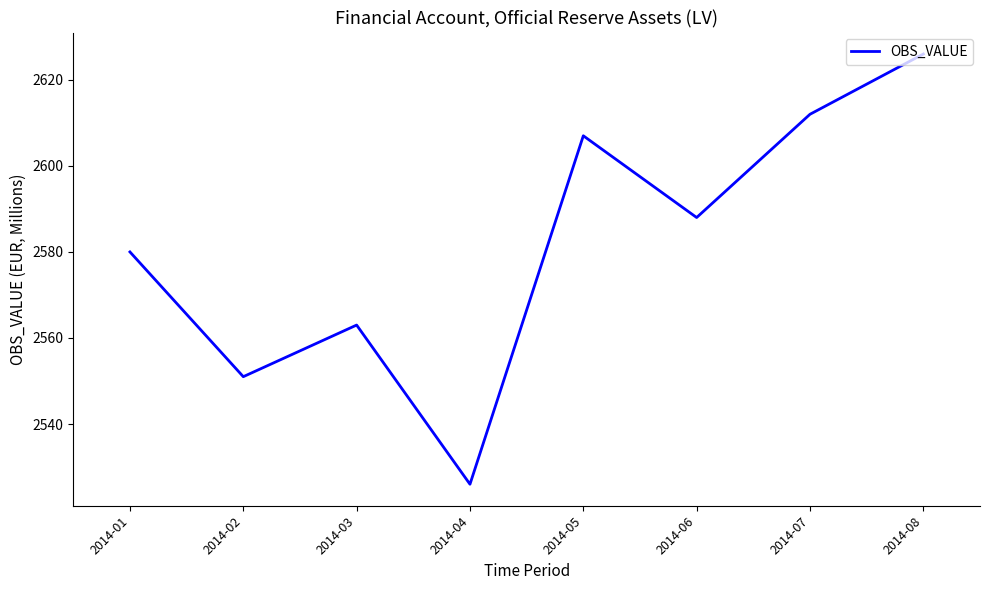

Where is the first local maximum?

2014-03